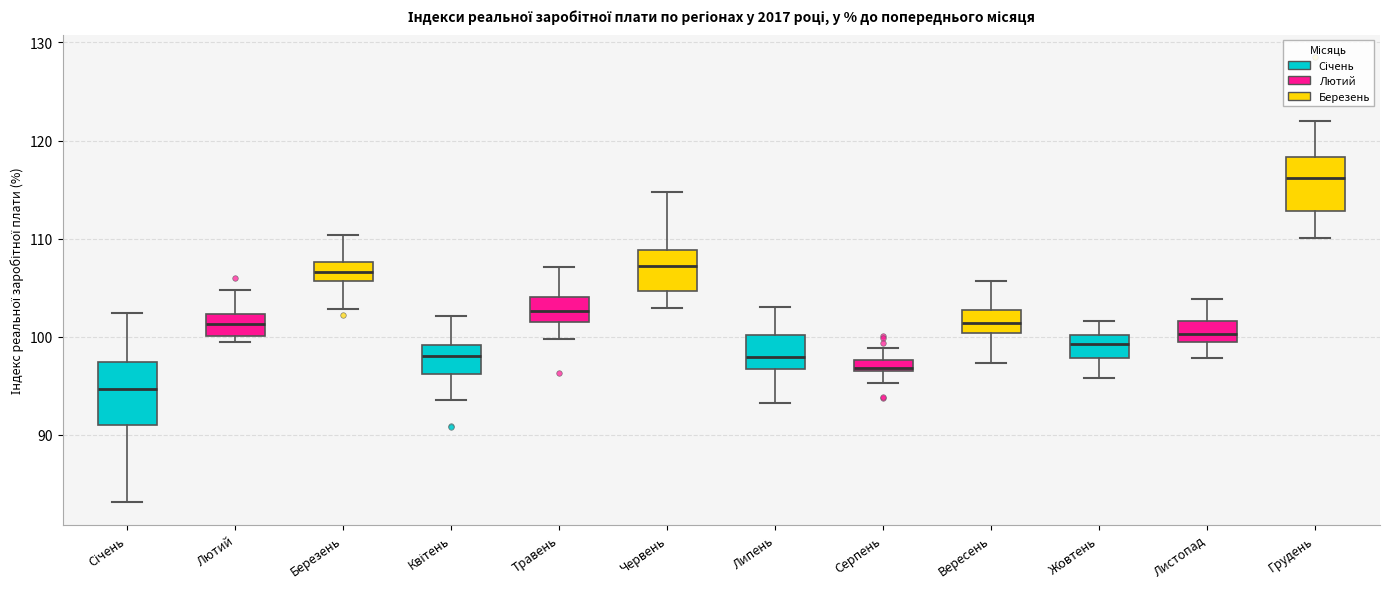

Which box has the lowest median line?

Січень